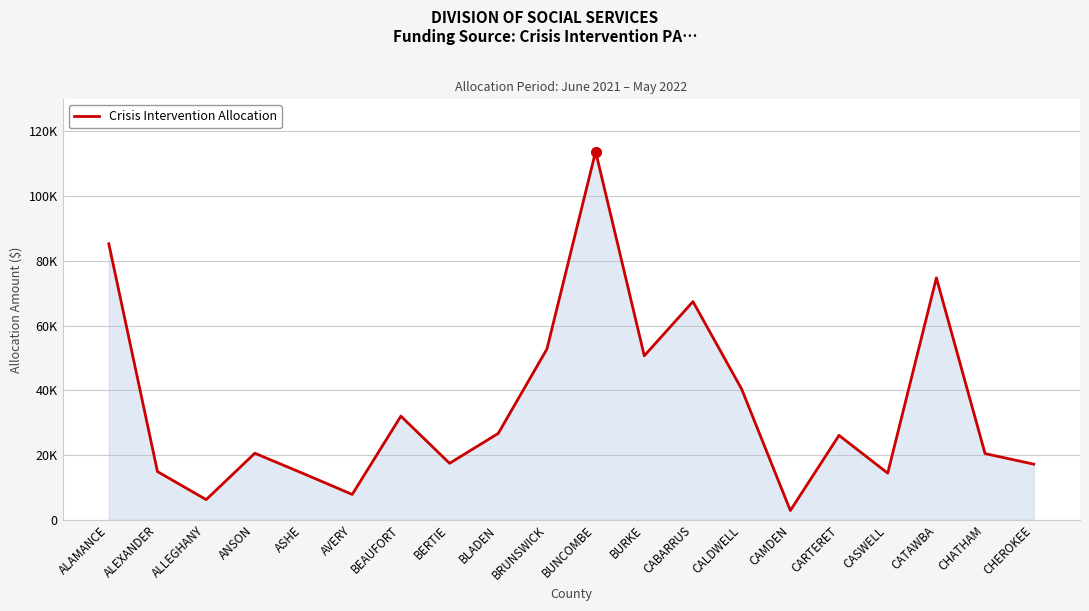

What is the label of the 9th point from the right?

BURKE